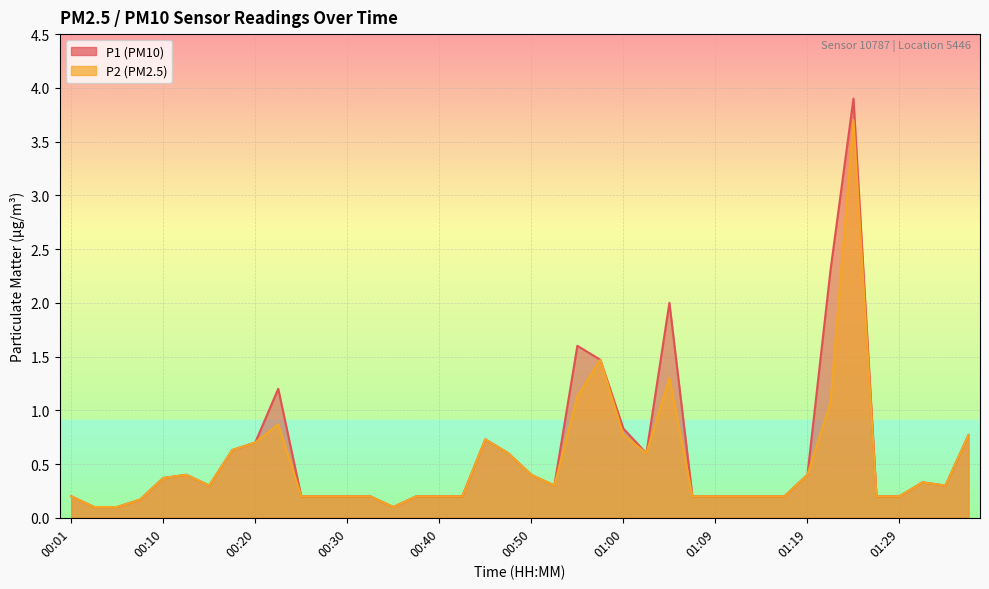

Which series has the largest range (max minus min)?

P1